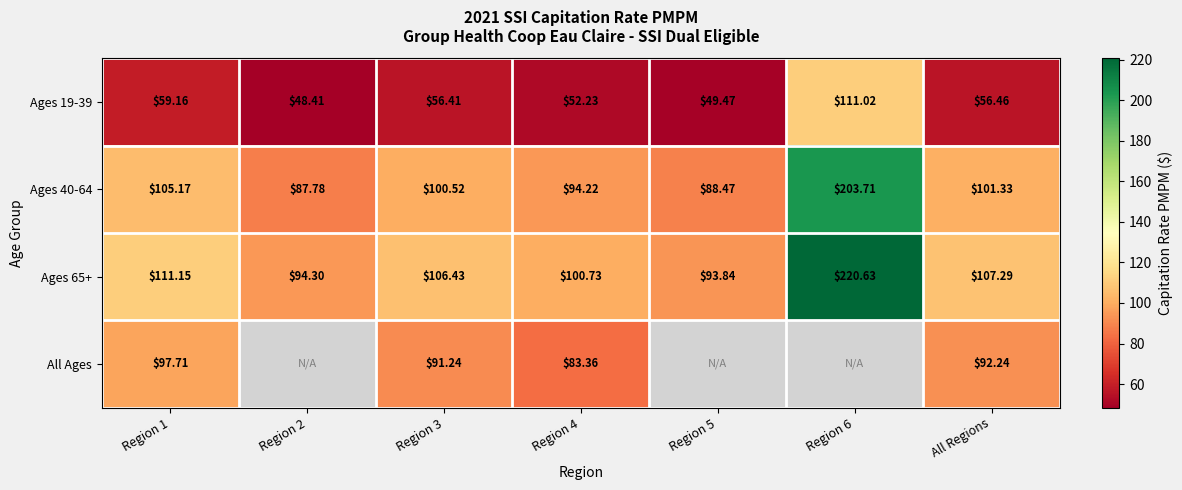

Which series changed the most between Region 3 and All Regions?

All Ages